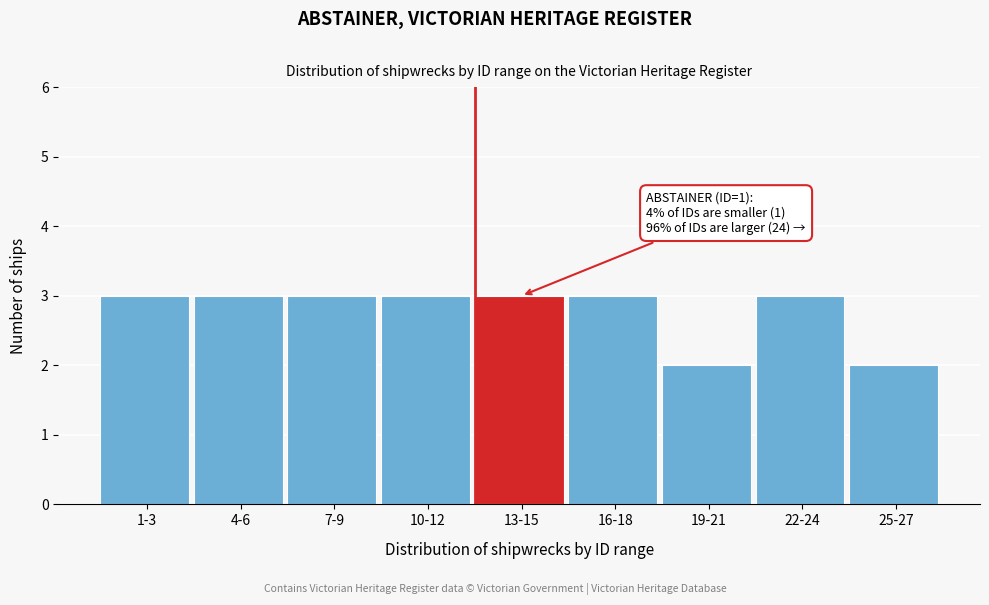

Reading left to right, transcribe all the data shown in this chart.

1-3=3	4-6=3	7-9=3	10-12=3	13-15=3	16-18=3	19-21=2	22-24=3	25-27=2